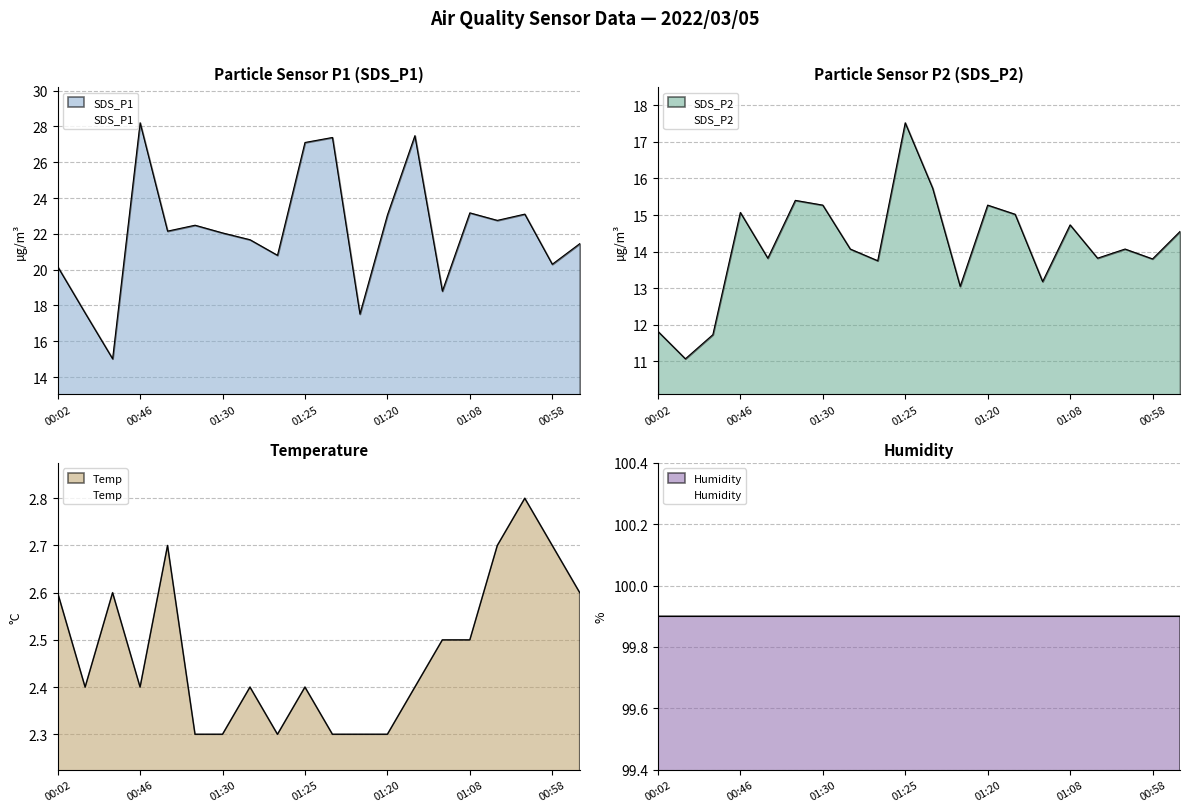

What is the sum of the Temp values at 00:02 and 01:06?

5.3